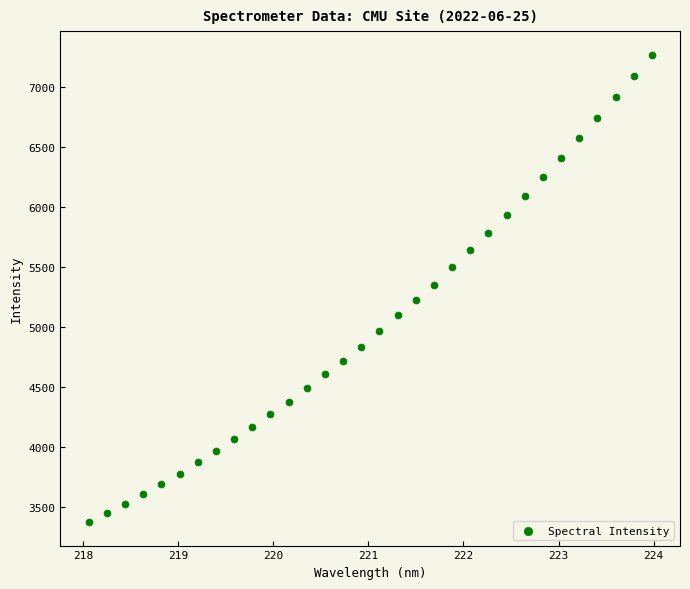

What is the range of Y values (max minus min)?

3891.0